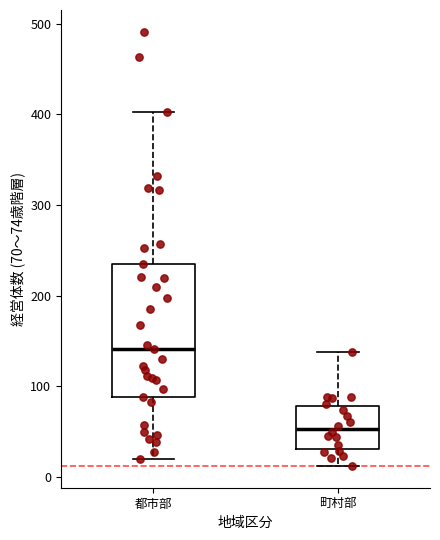

Where is the upper edge of the box for 都市部 on the y-axis? The values are not printed on the chart, so give them approximately, as read against the axis.

240